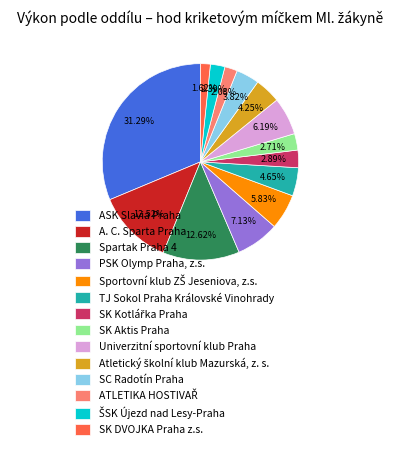

Is there any slice that represents more than half of the pie?

No